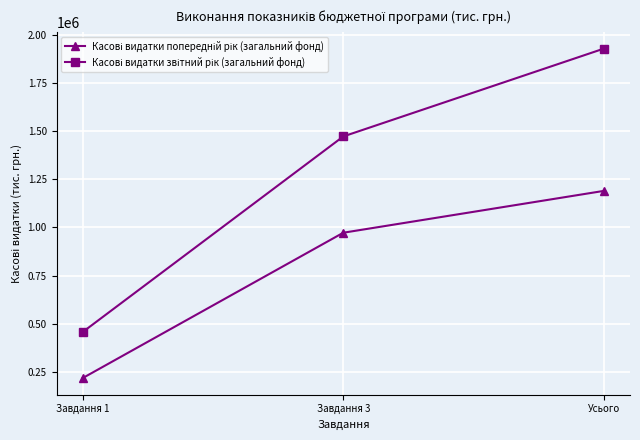

What is the difference between the highest and lowest values at Усього?

738770.3